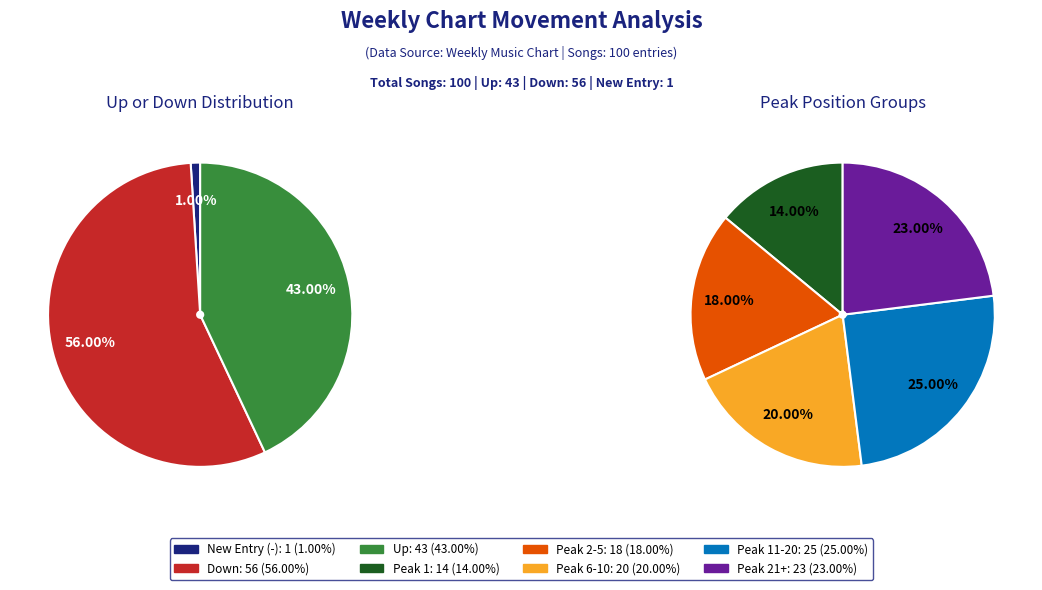

Combined, what portion of the pie is up and down?

99.0%